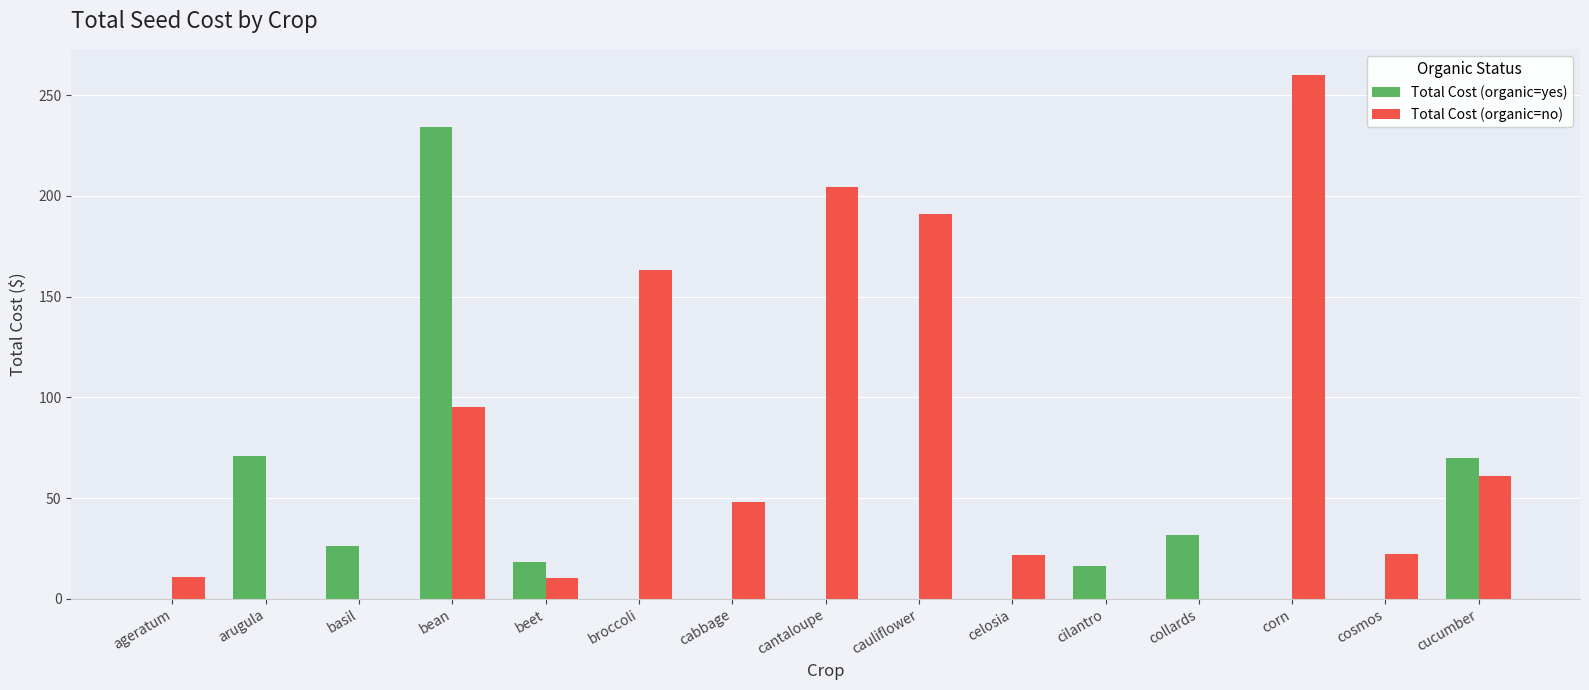

Which series changed the most between beet and cilantro?

Total Cost (organic=no)